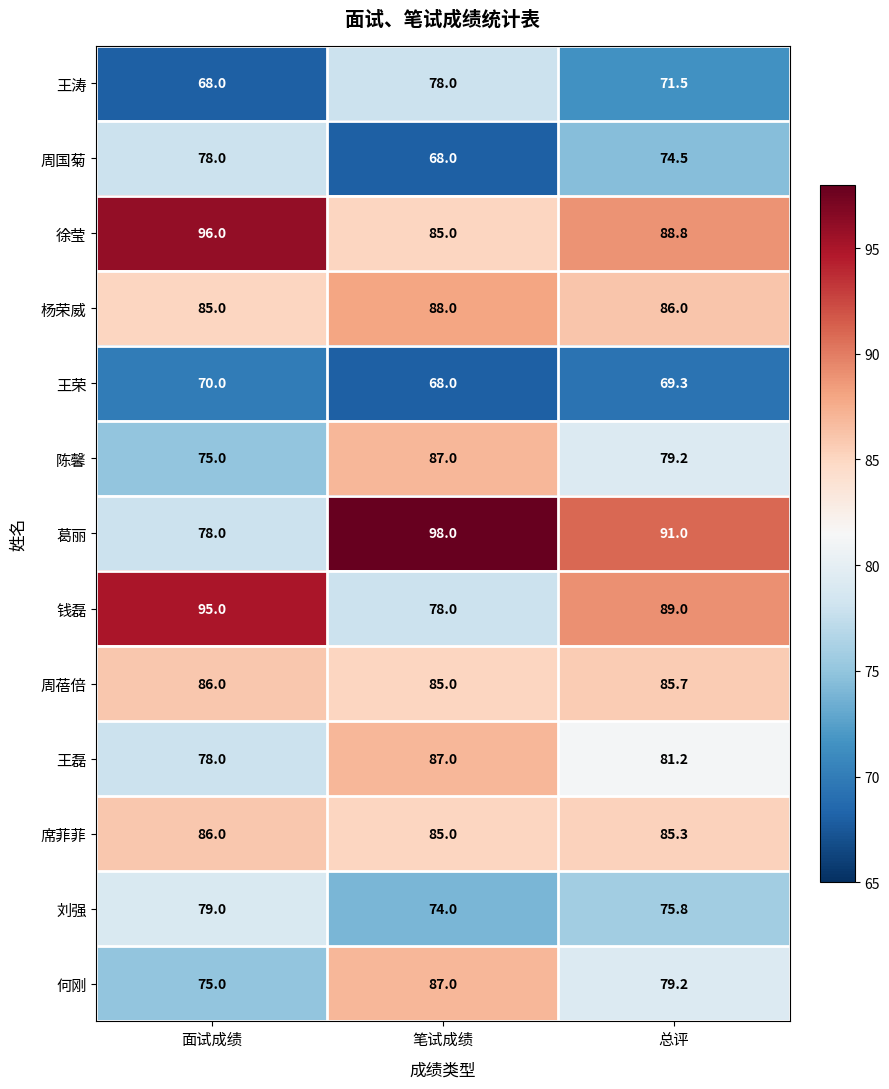

What is the maximum value shown in the chart?

98.0